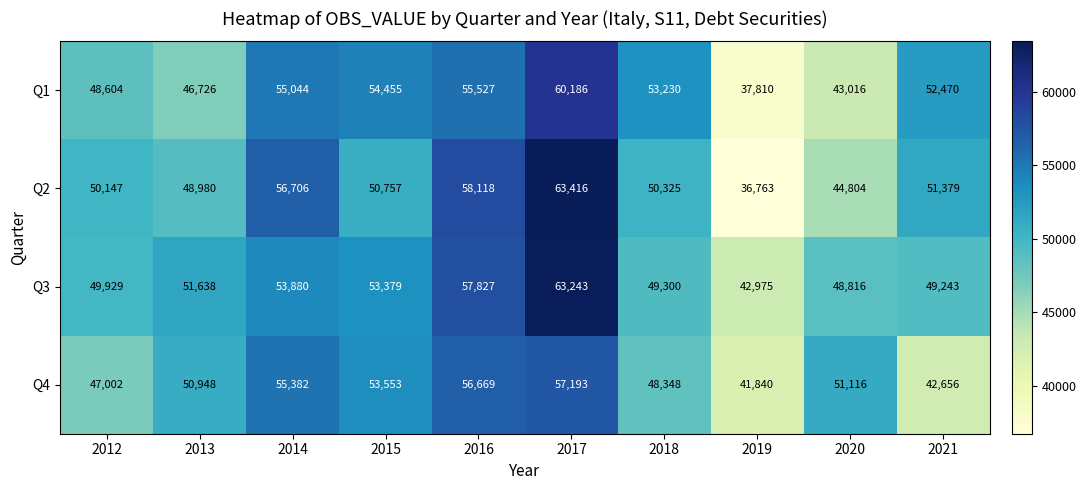

Rank the series by their maximum value, from highest to lowest.

Q2, Q3, Q1, Q4